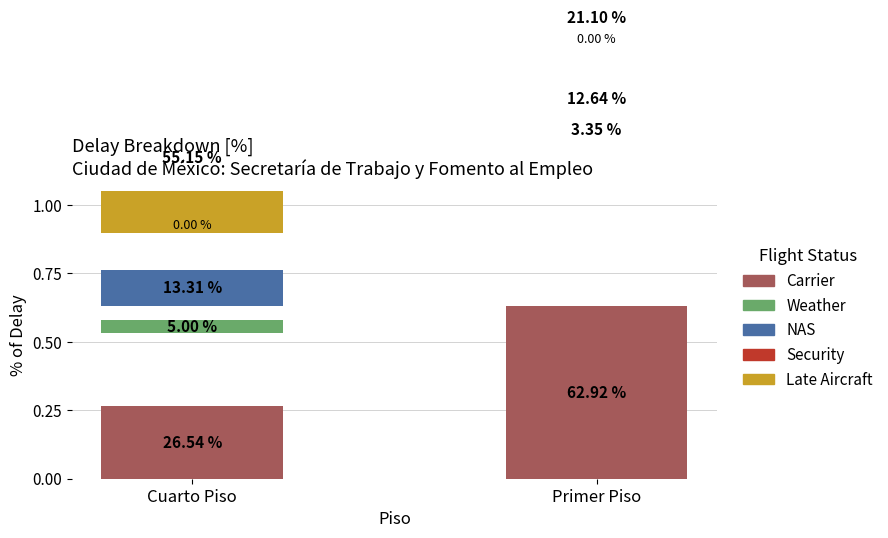

The Weather series shows 0.0 at Primer Piso. True or false?

False